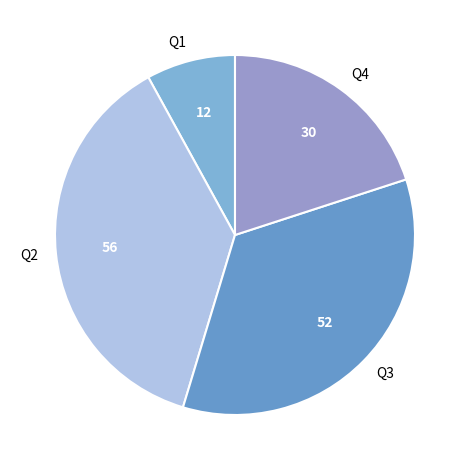

Do Q3 and Q1 together represent more than half of the pie?

No